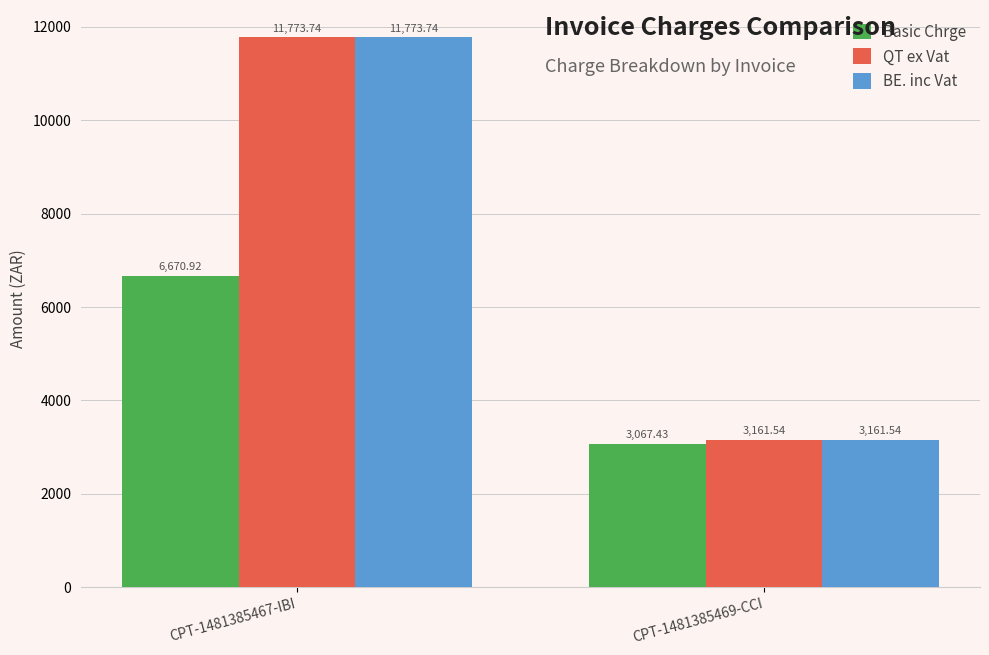

What is the label of the 2nd bar from the right?

CPT-1481385467-IBI